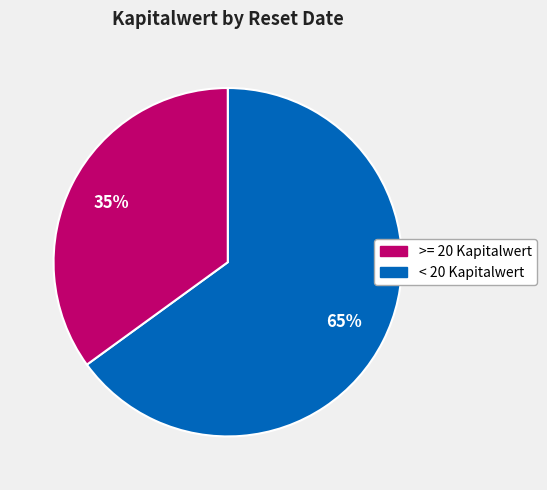

Does any single category account for the majority?

Yes